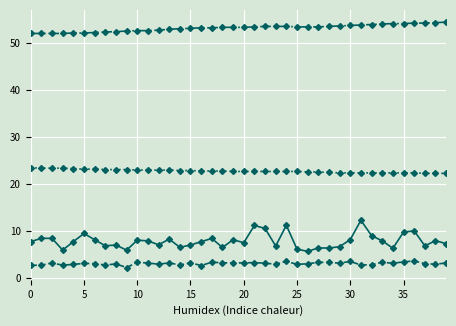

What is the minimum value shown in the chart?

2.3